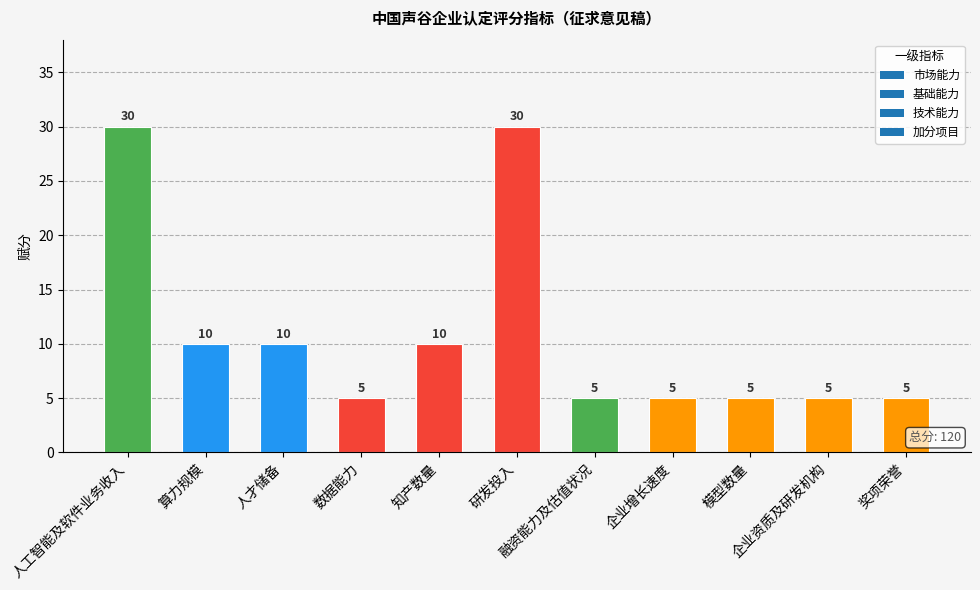

Read the value at 数据能力.

5